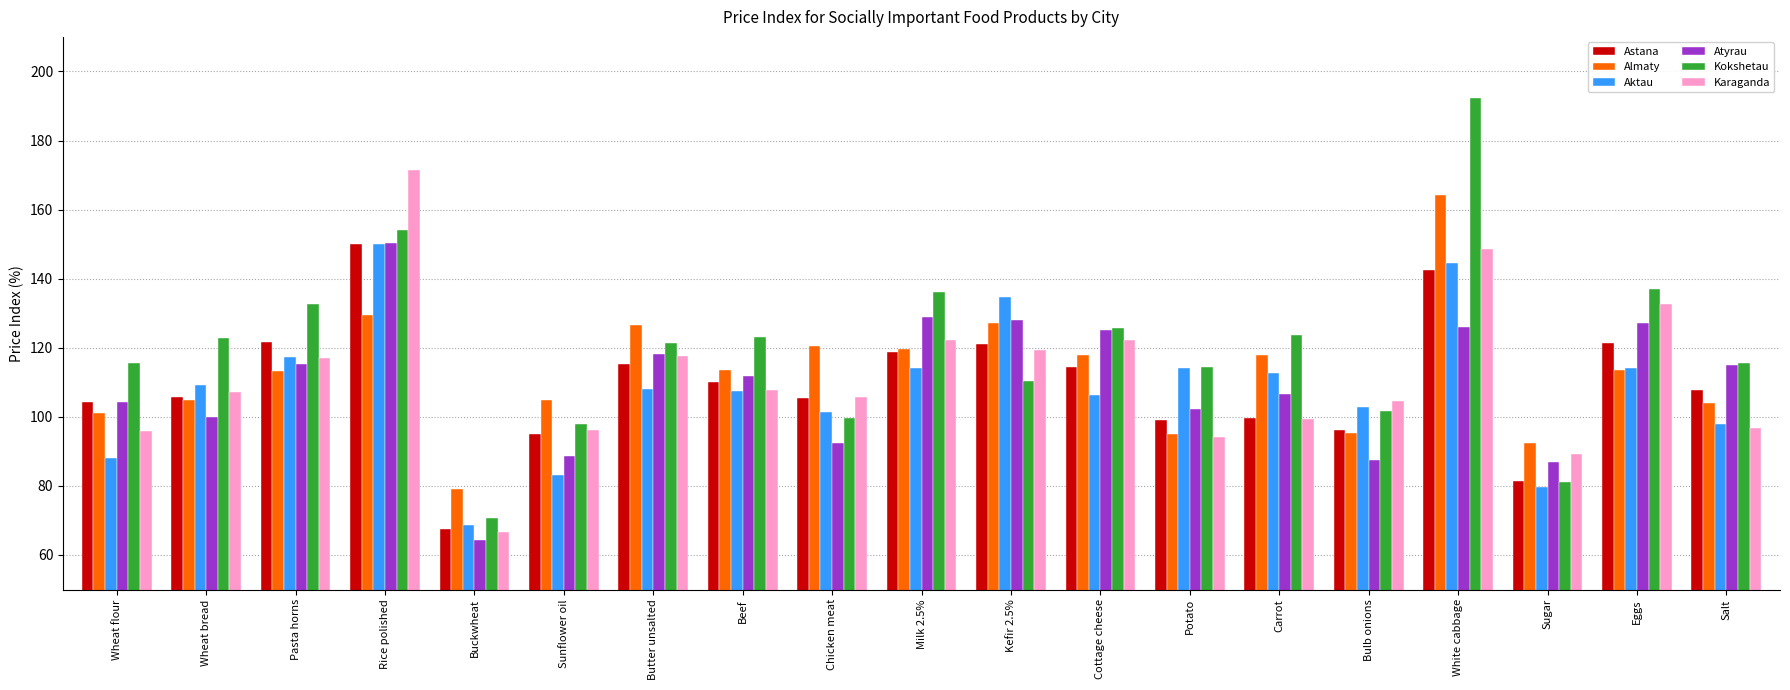

What is the value of the Almaty bar at the 15th from the left?

95.2